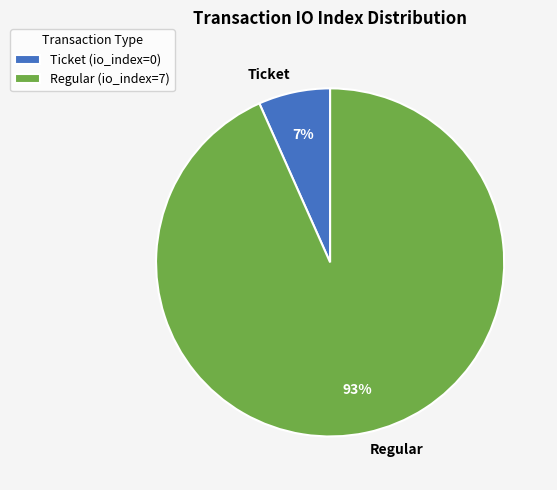

Combined, do Regular and Ticket account for over 50%?

Yes